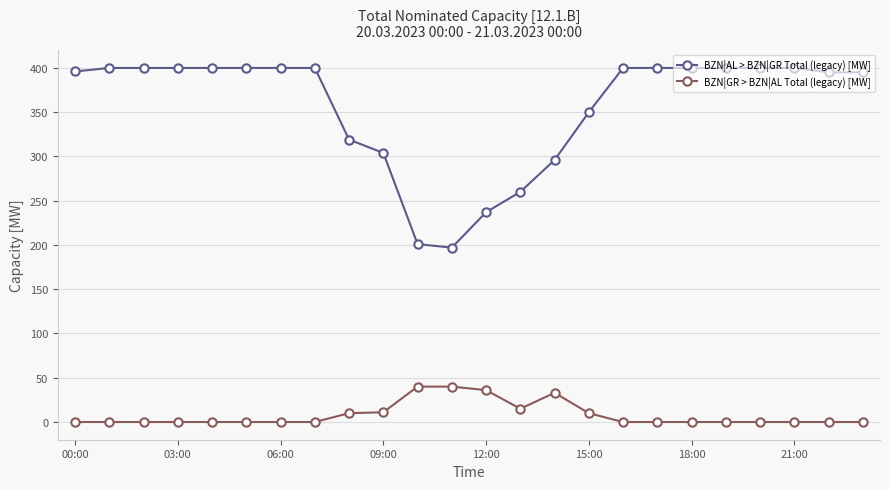

True or false: BZN|GR > BZN|AL Total (legacy) [MW] and BZN|AL > BZN|GR Total (legacy) [MW] intersect in this chart.

False